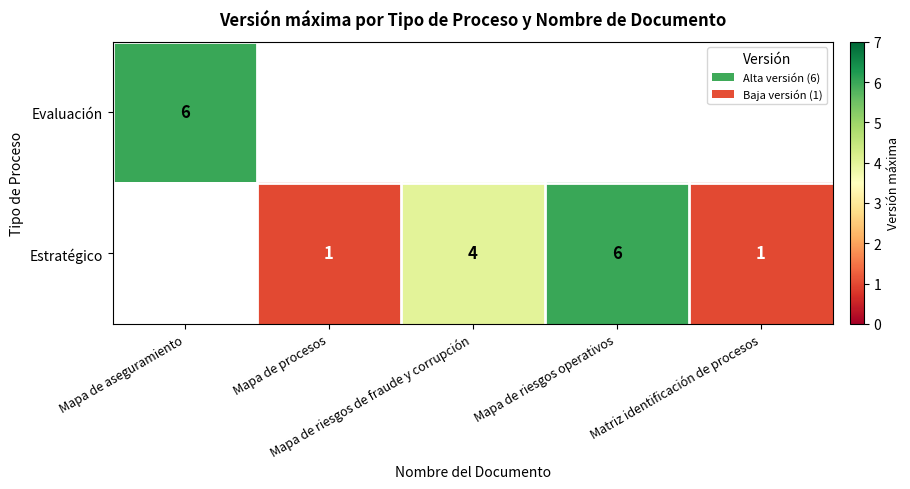

What is the greatest value displayed?

6.0